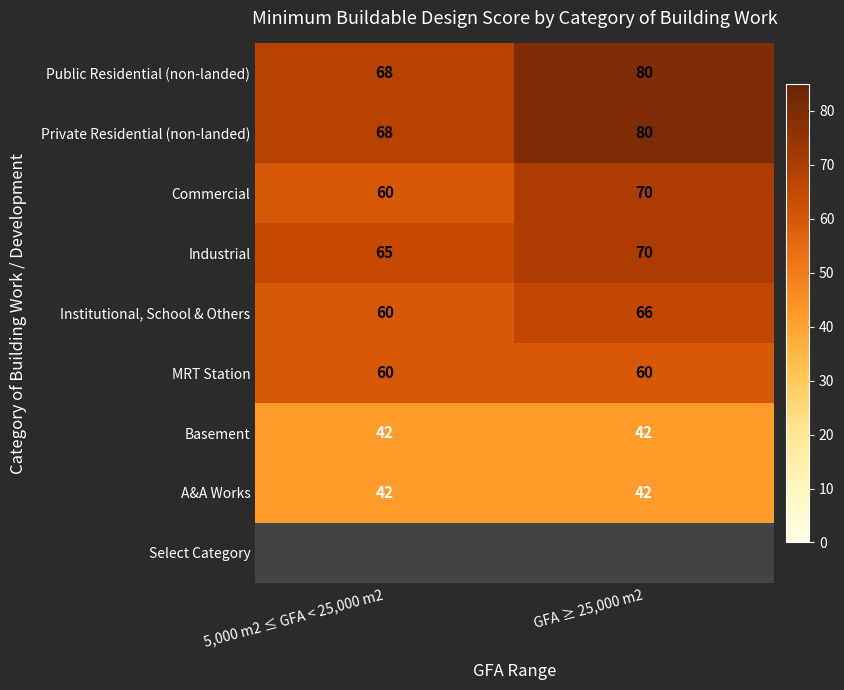

How many data points does each series have?

2